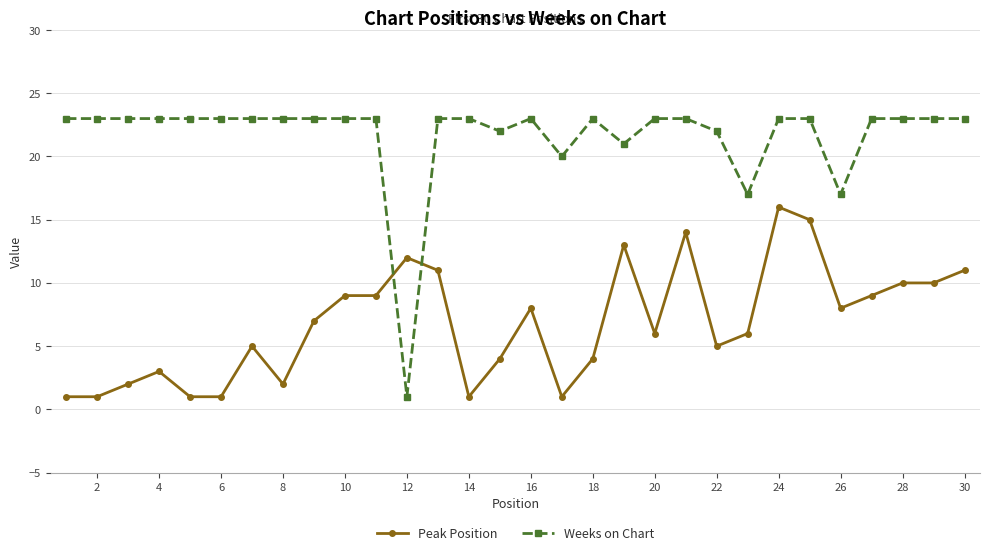

Which series has the largest total across all categories?

Weeks on Chart